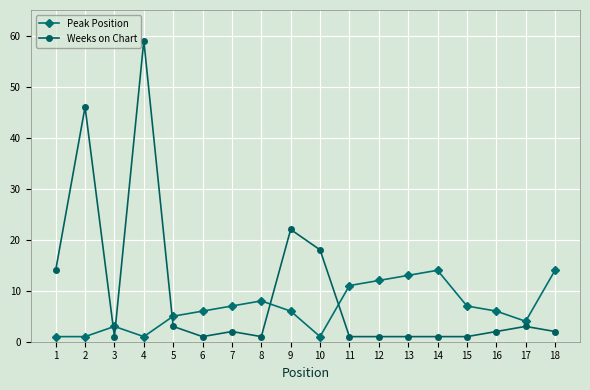

How many times do Peak Position and Weeks on Chart cross each other?

5